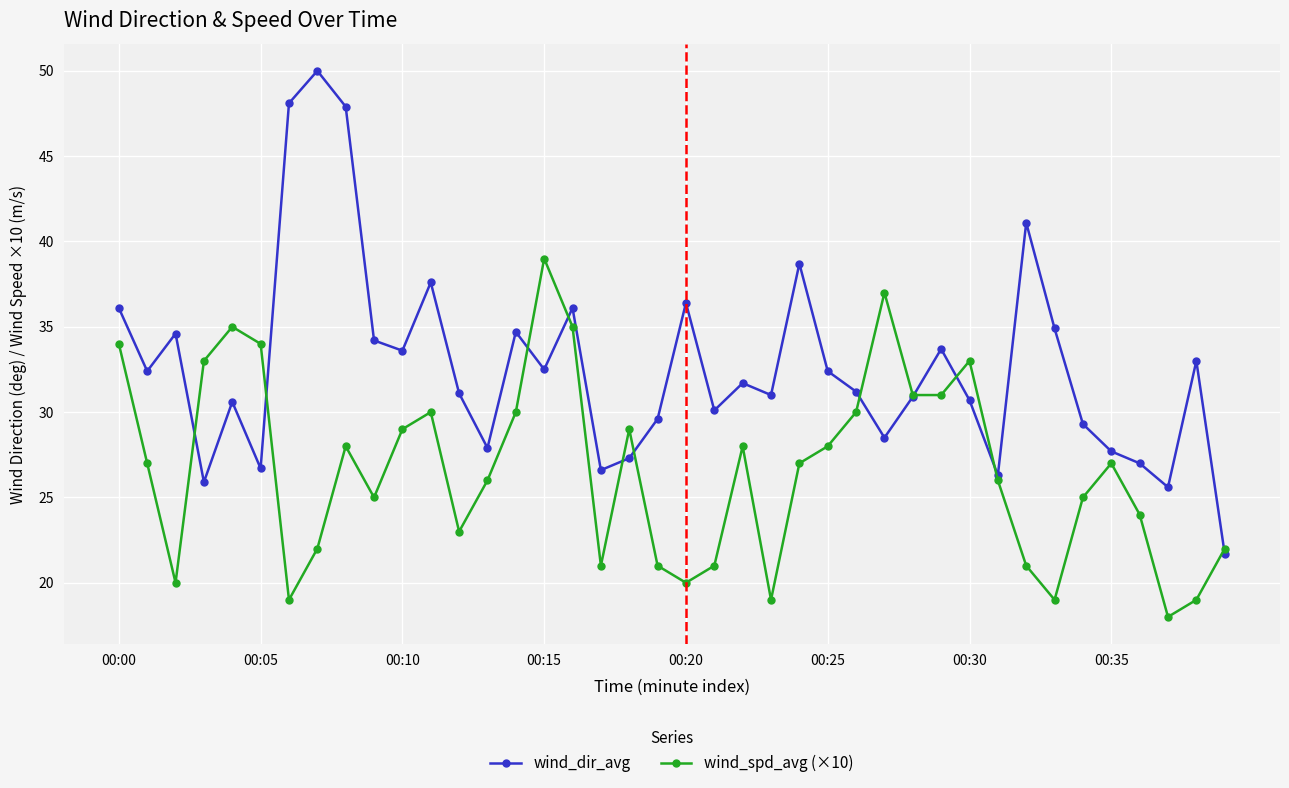

Which series has the largest range (max minus min)?

wind_dir_avg